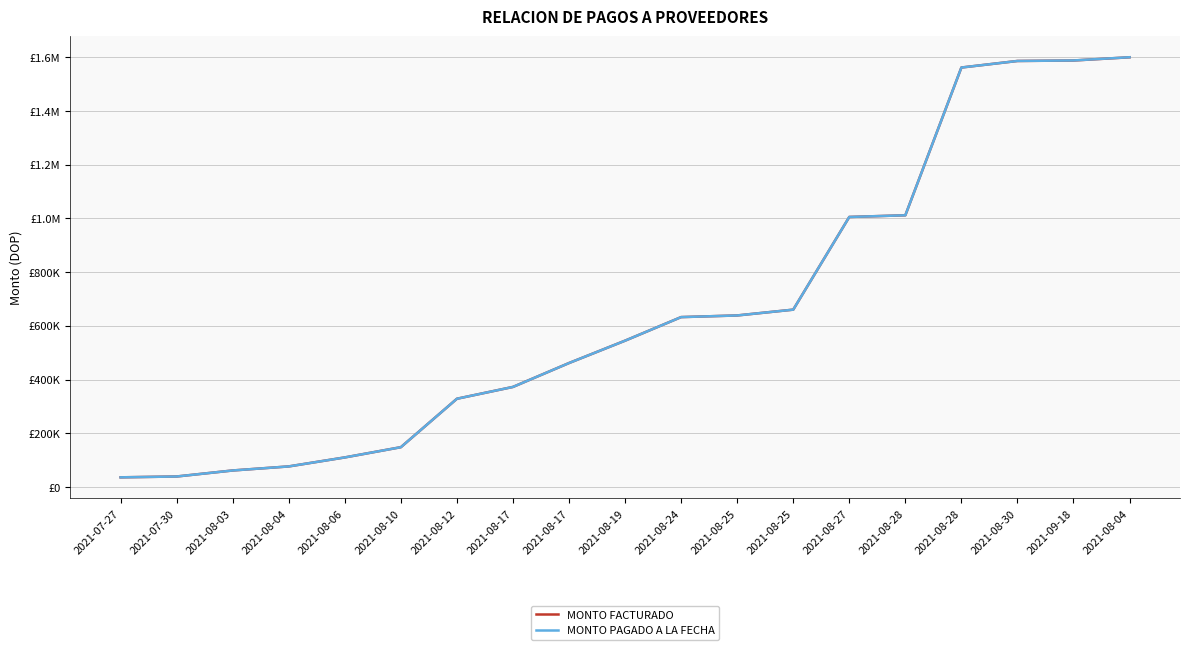

Does the chart have visible grid lines?

Yes